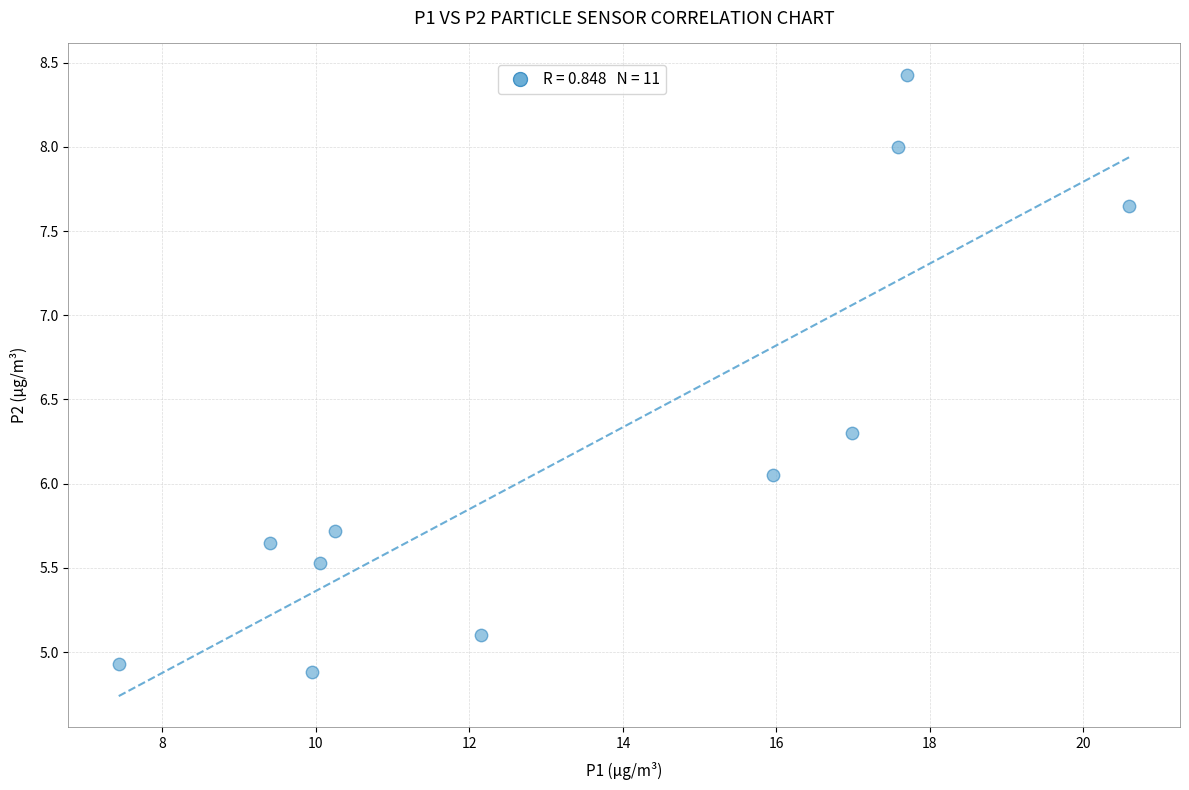

What is the average Y value?

6.2